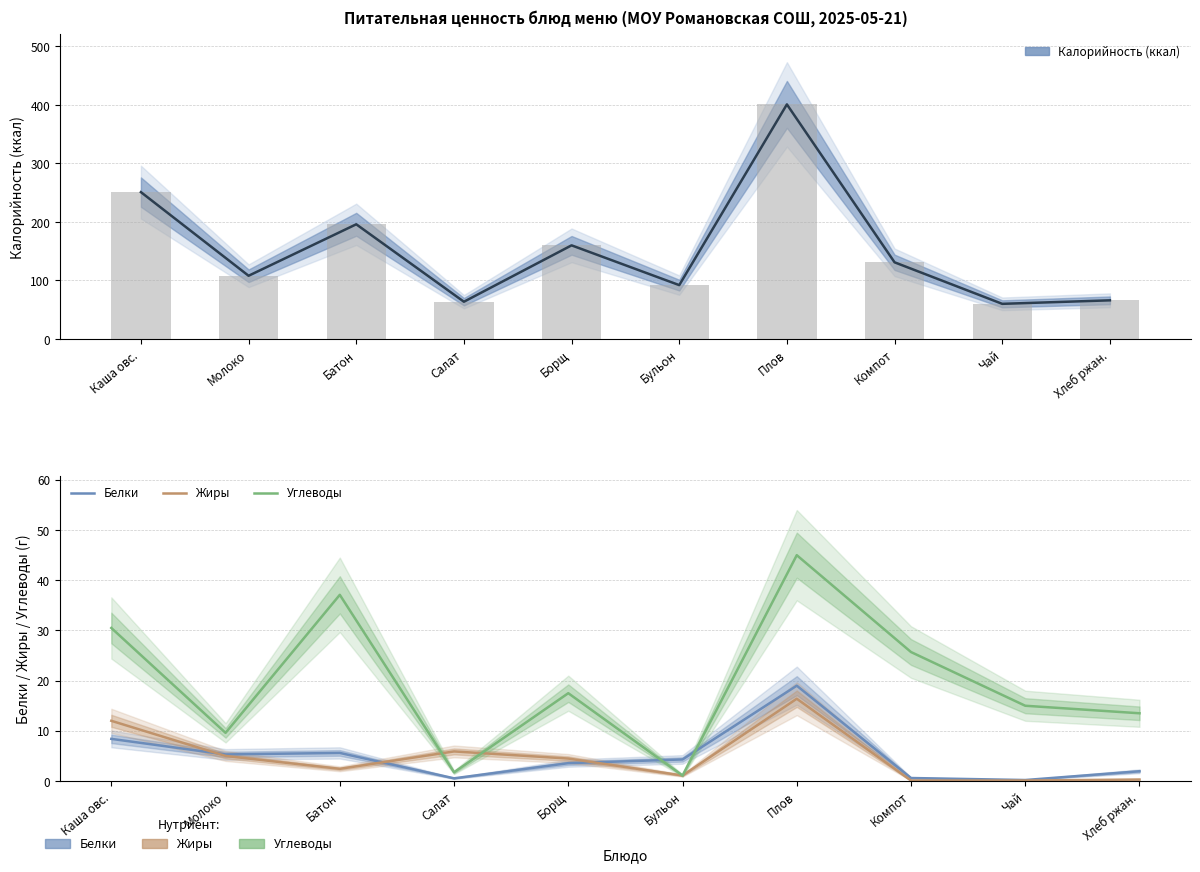

Reading left to right, list all the values displayed in this chart.

Калорийность: 251.0	108.0	196.0	63.6	160.0	92.0	401.0	131.0	60.0	66.0
Белки: 8.4	5.3	5.6	0.5	3.6	4.3	19.0	0.6	0.2	1.9
Жиры: 12.0	5.0	2.4	5.9	4.5	1.1	16.4	0.1	0.1	0.3
Углеводы: 30.5	9.6	37.1	1.7	17.5	1.1	45.0	25.7	15.0	13.5